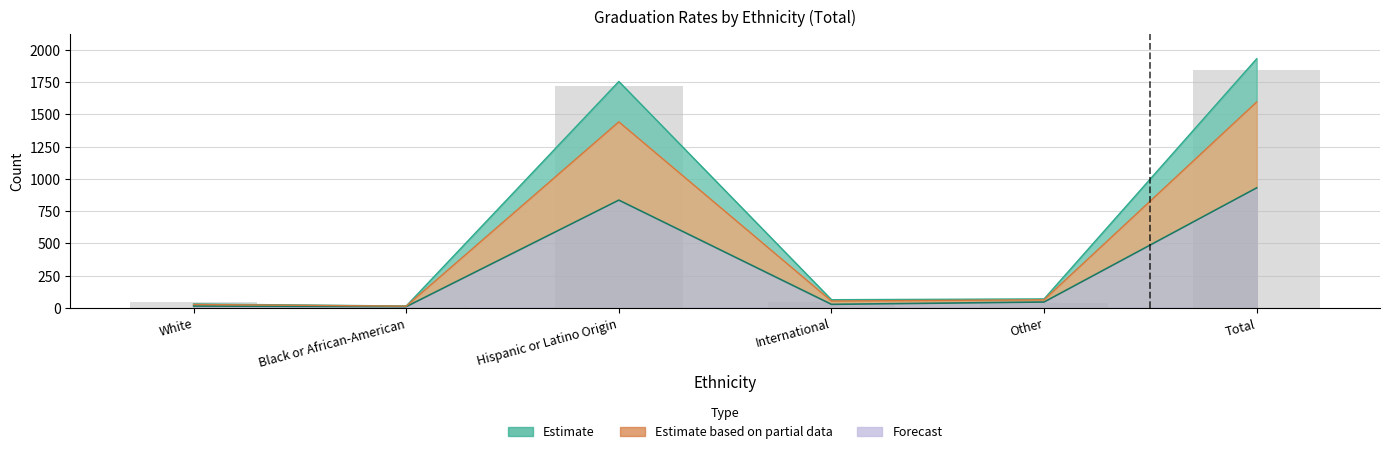

What is the total value across all series at Other?

216